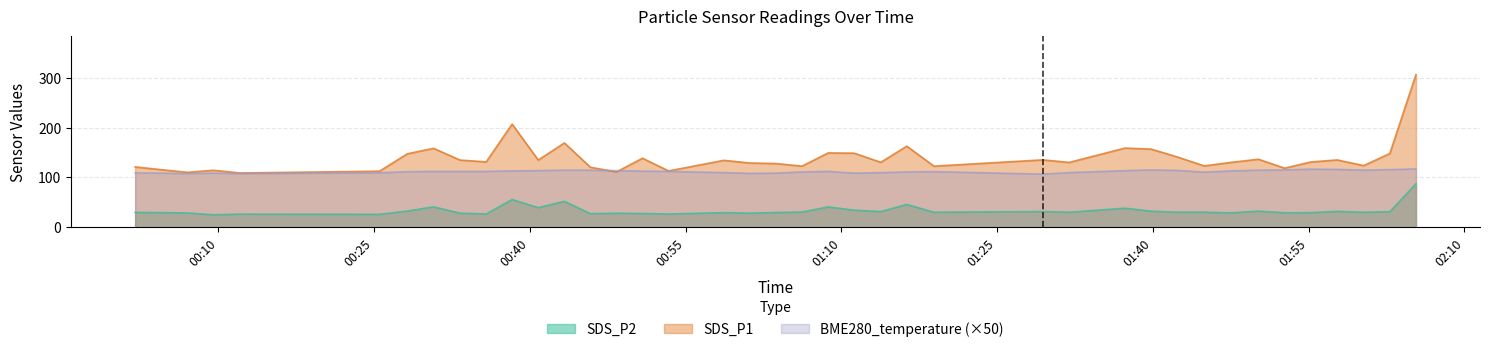

How many series are shown in this chart?

3